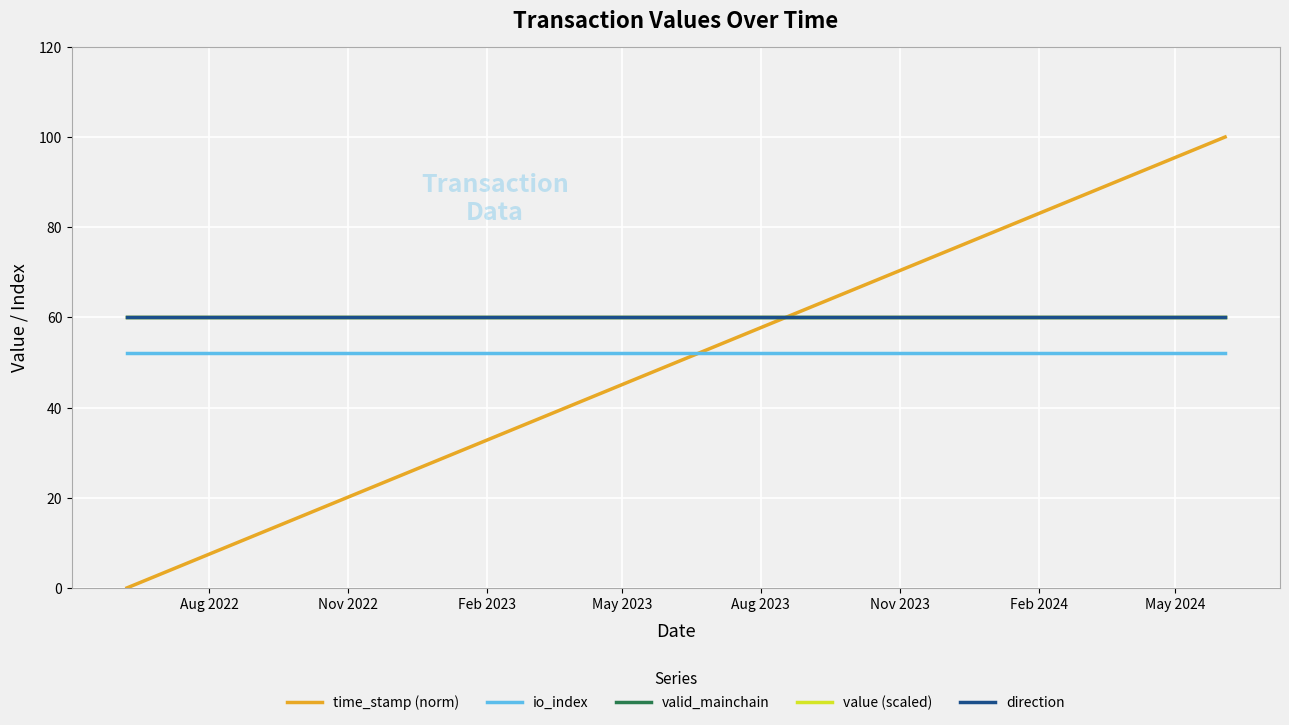

How many lines are shown in the chart?

5